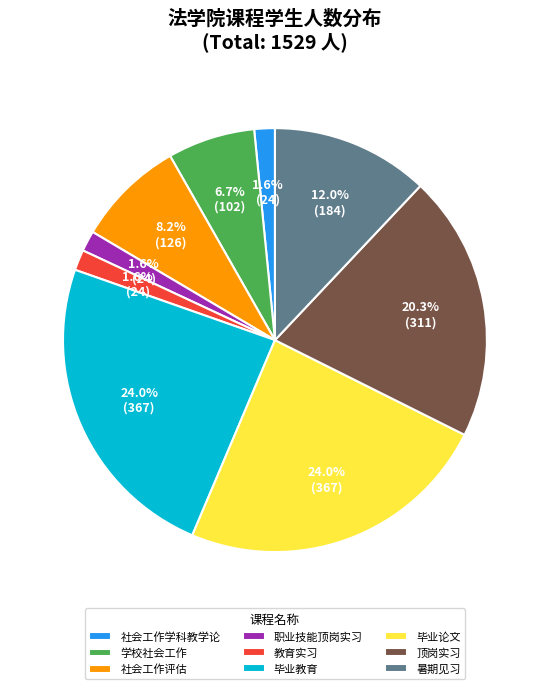

To the nearest percent, what portion does 教育实习 represent?

2%